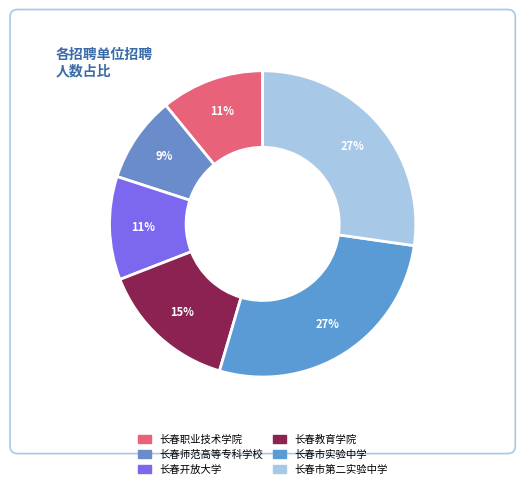

The 长春市第二实验中学 slice represents 15% of the pie. True or false?

False